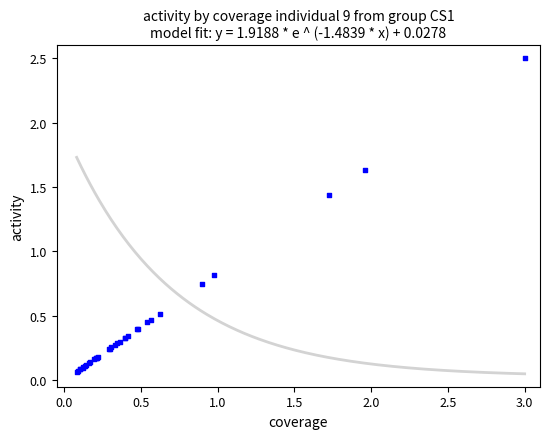

What Y value in the scatter plot is closest to 1?

0.8